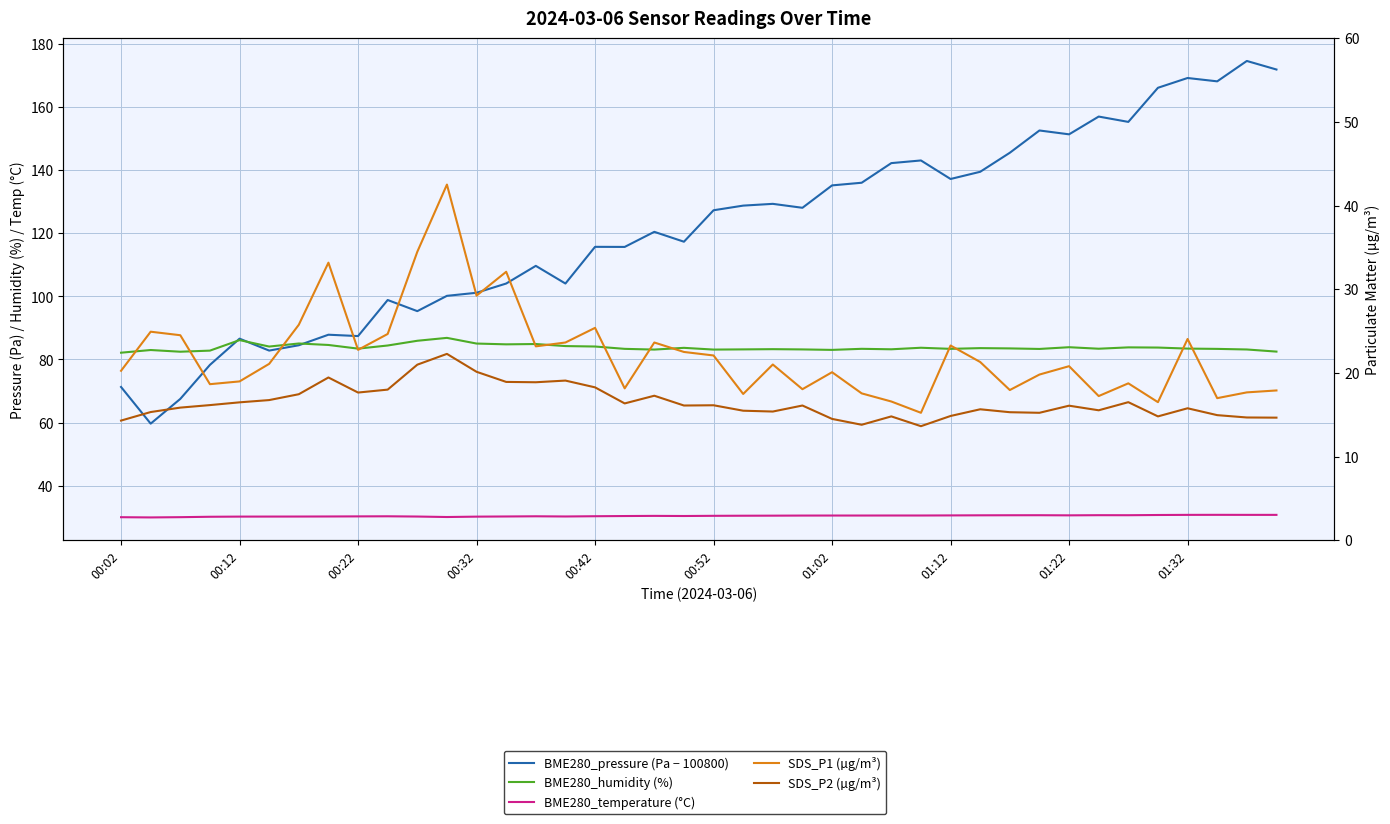

Reading left to right, extract all data points from this chart.

BME280_pressure (Pa − 100800): 71.3	59.7	67.5	78.3	86.6	82.8	84.5	87.8	87.4	98.8	95.3	100.2	101.1	104.1	109.7	104.1	115.7	115.7	120.4	117.3	127.3	128.8	129.3	128.1	135.2	136.0	142.2	143.1	137.2	139.5	145.5	152.6	151.3	157.0	155.3	166.1	169.2	168.1	174.6	171.9
BME280_humidity (%): 82.1	83.0	82.5	82.8	86.1	84.1	85.1	84.6	83.4	84.4	85.9	86.8	85.0	84.8	84.9	84.2	84.1	83.4	83.1	83.7	83.1	83.2	83.3	83.2	83.0	83.4	83.2	83.7	83.4	83.6	83.5	83.3	83.9	83.4	83.8	83.8	83.4	83.3	83.2	82.5
BME280_temperature (°C): 30.0	29.9	30.0	30.1	30.2	30.2	30.2	30.2	30.3	30.3	30.2	30.1	30.2	30.2	30.3	30.2	30.3	30.4	30.4	30.4	30.4	30.5	30.5	30.5	30.5	30.5	30.6	30.6	30.6	30.6	30.6	30.6	30.6	30.6	30.6	30.7	30.8	30.8	30.8	30.8
SDS_P1 (µg/m³): 20.2	24.9	24.5	18.6	19.0	21.1	25.8	33.2	22.8	24.6	34.5	42.5	29.2	32.1	23.2	23.6	25.4	18.1	23.6	22.5	22.1	17.5	21.0	18.1	20.1	17.6	16.6	15.2	23.3	21.3	17.9	19.8	20.8	17.2	18.8	16.5	24.1	17.0	17.7	17.9
SDS_P2 (µg/m³): 14.3	15.3	15.8	16.1	16.5	16.8	17.4	19.4	17.6	18.0	21.0	22.3	20.1	18.9	18.9	19.1	18.3	16.4	17.3	16.1	16.1	15.5	15.4	16.1	14.5	13.8	14.8	13.6	14.8	15.7	15.3	15.2	16.1	15.5	16.5	14.8	15.8	14.9	14.7	14.7